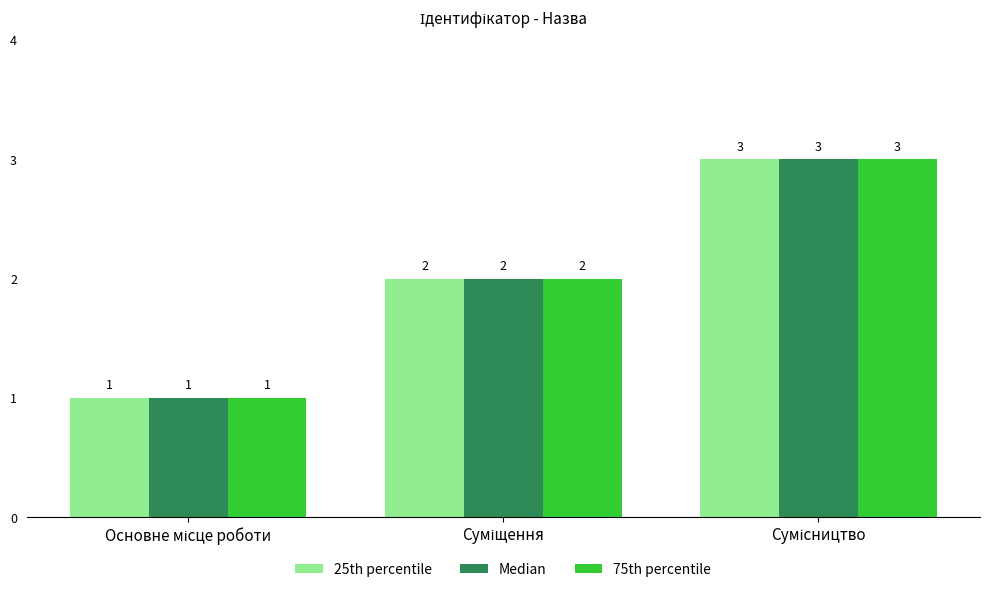

Count the Median values in the range 1 to 3.

3